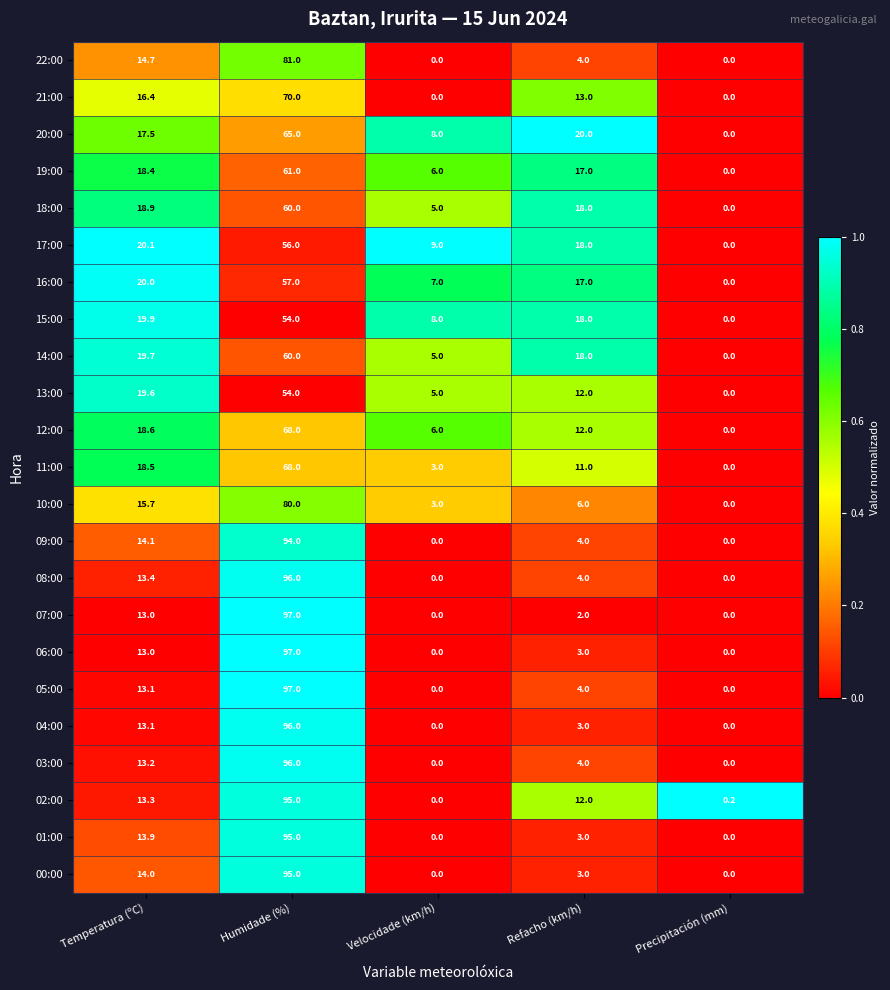

At which category is the sum across all series the highest?

Humidade (%)